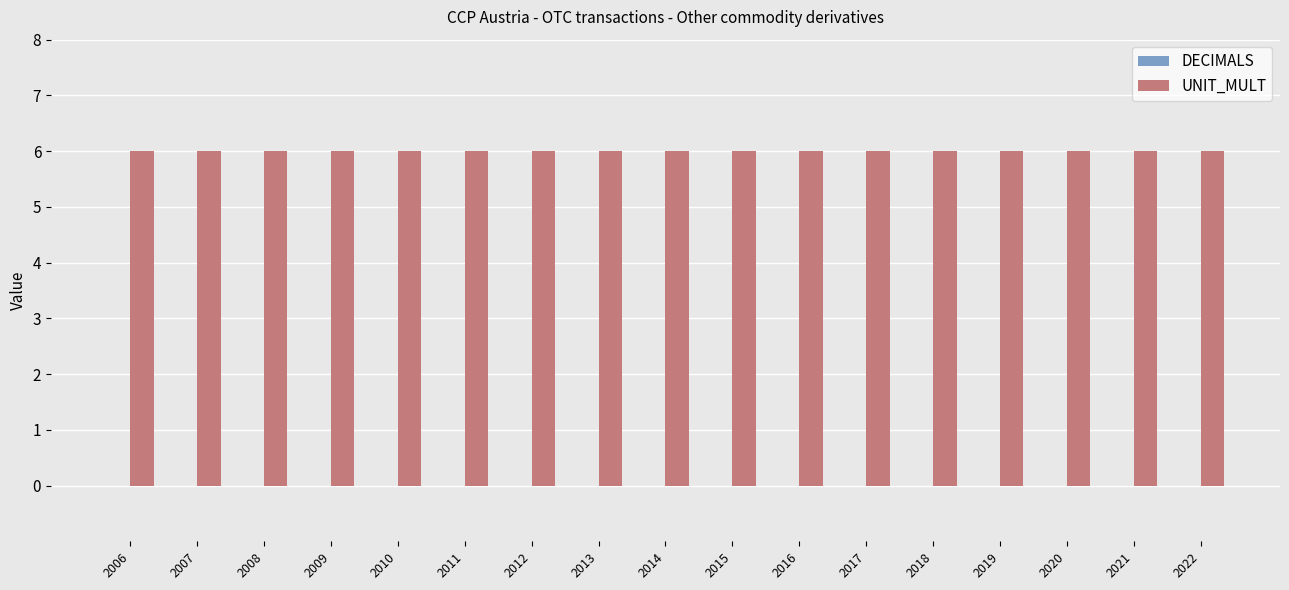

At 2009, list the series in order from largest to smallest.

UNIT_MULT, DECIMALS